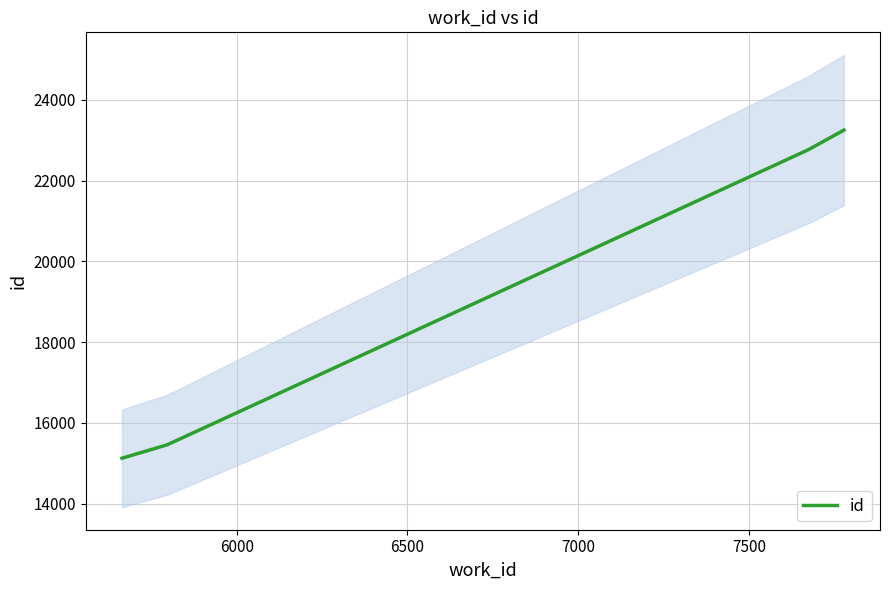

True or false: id has more than 1 interior local peaks.

False